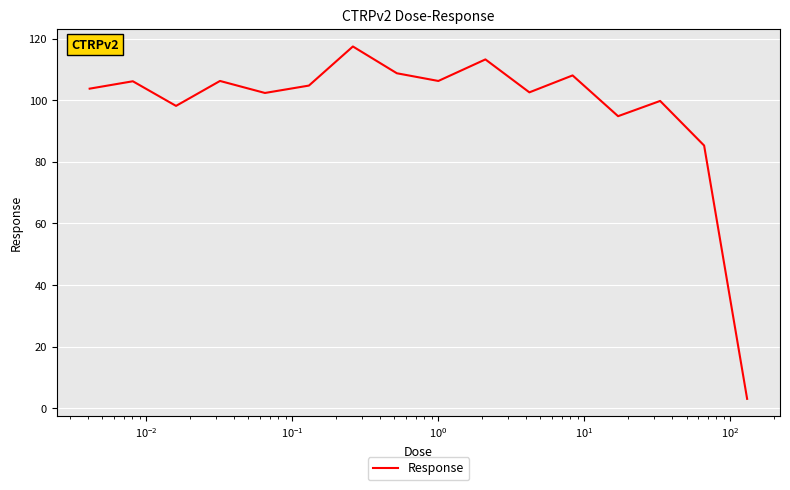

What is the greatest value displayed?

117.5